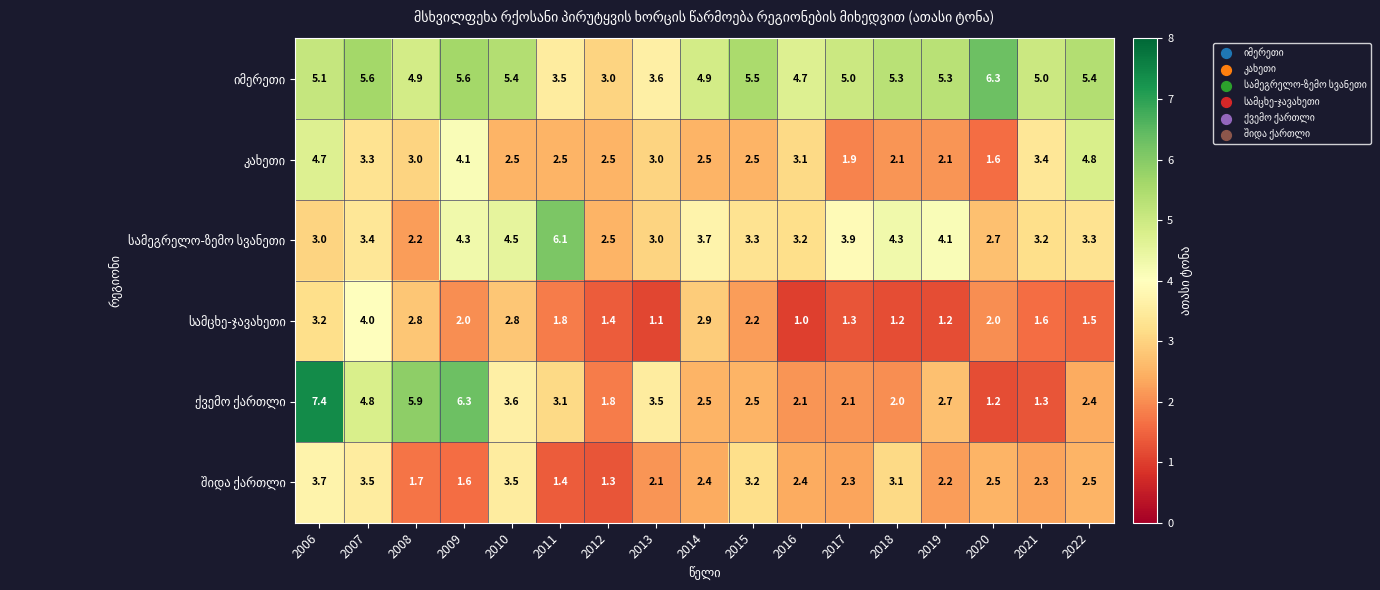

At how many categories does at least one series exceed 4?

15